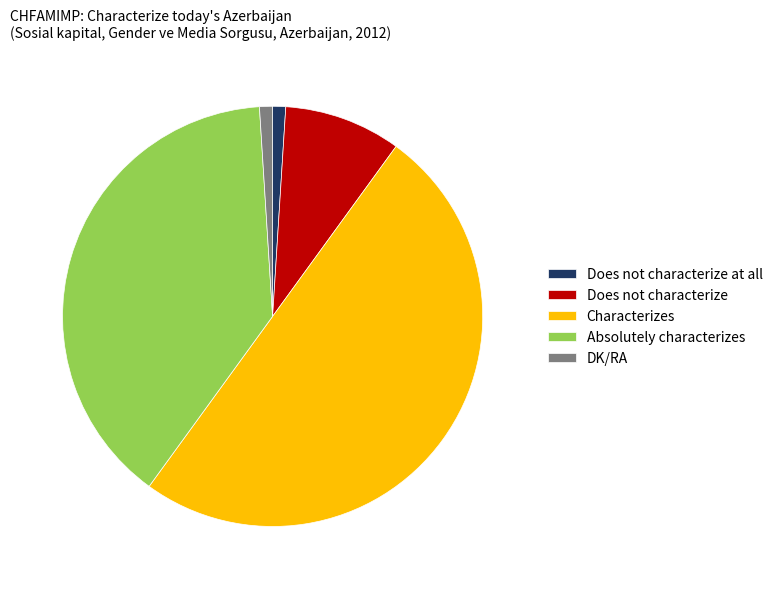

Count the number of slices in the pie.

5